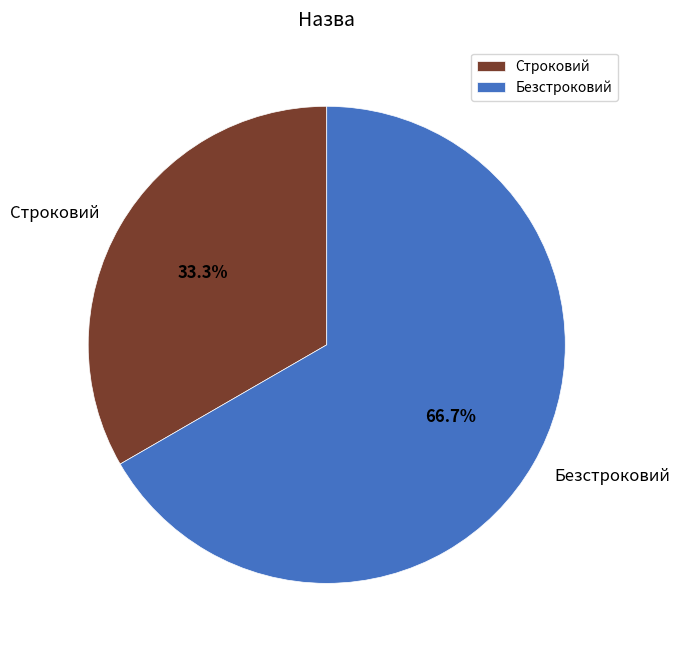

Is the sum of Строковий and Безстроковий greater than half?

Yes